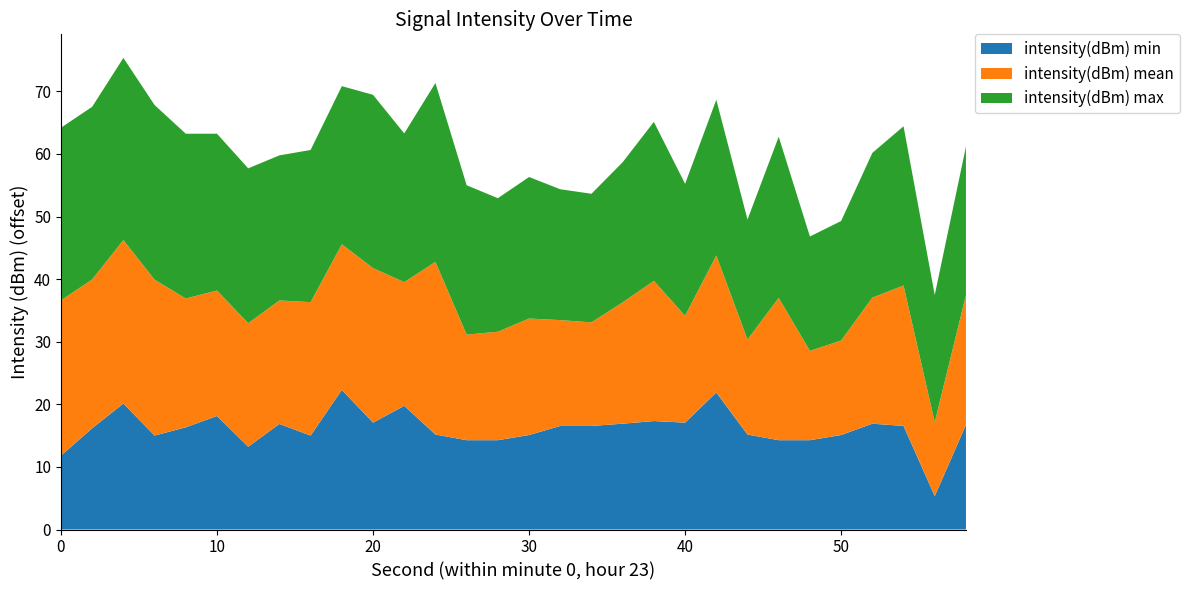

What is the maximum value for intensity(dBm) min?

22.3